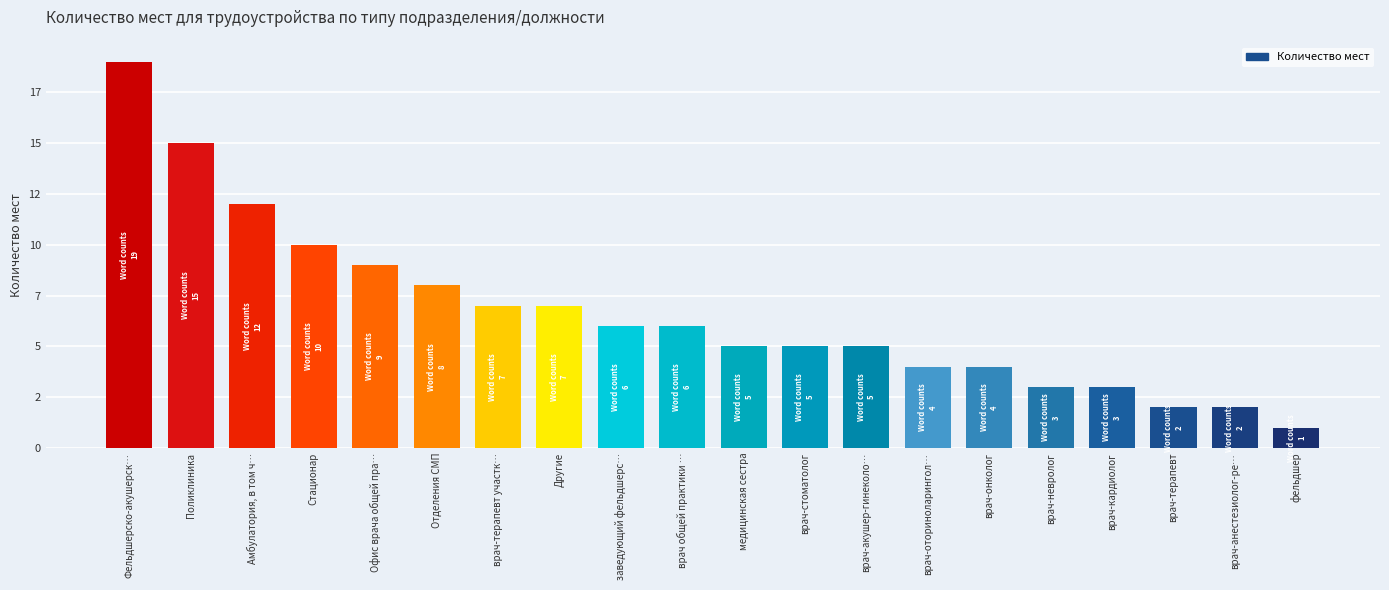

Does the chart contain any negative values?

No